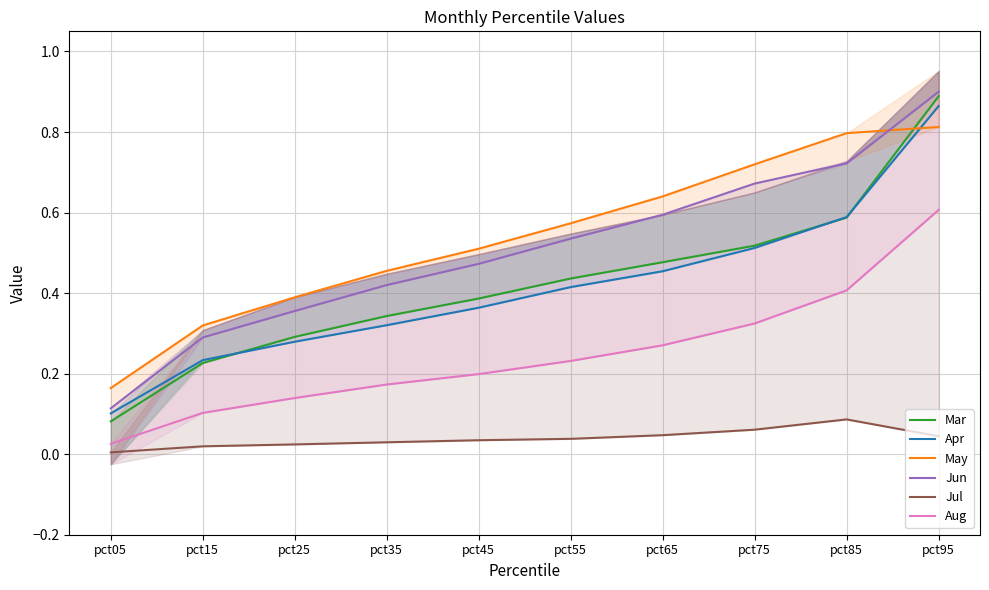

True or false: May and Jul intersect in this chart.

False